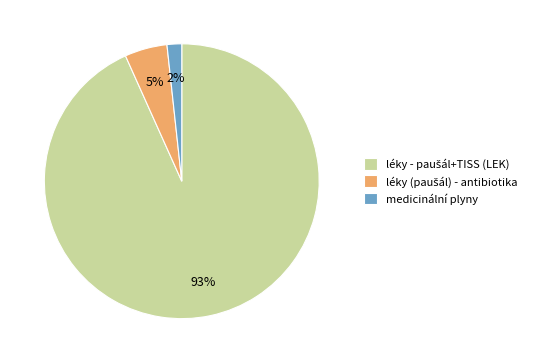

To the nearest percent, what percentage of the pie is medicinální plyny?

2%